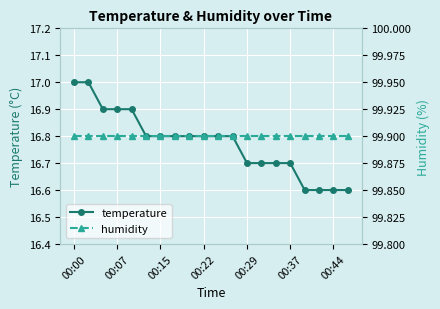

What is the minimum value for temperature?

16.6